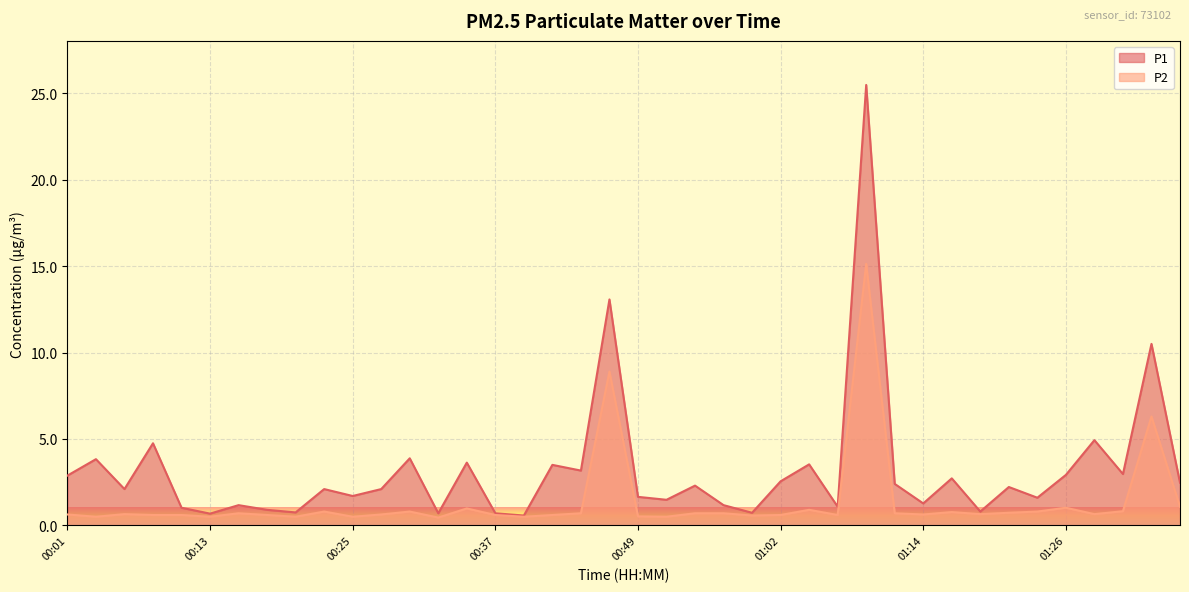

Reading left to right, transcribe all the data shown in this chart.

P1: 00:01=2.9	00:03=3.8	00:06=2.1	00:08=4.8	00:10=1.0	00:13=0.7	00:15=1.2	00:18=0.9	00:20=0.8	00:23=2.1	00:25=1.7	00:28=2.1	00:30=3.9	00:32=0.7	00:35=3.6	00:37=0.7	00:40=0.6	00:42=3.5	00:45=3.2	00:47=13.1	00:49=1.6	00:52=1.5	00:54=2.3	00:57=1.2	00:59=0.7	01:02=2.5	01:04=3.5	01:07=1.1	01:09=25.5	01:11=2.4	01:14=1.3	01:16=2.7	01:19=0.8	01:21=2.2	01:24=1.6	01:26=2.9	01:28=4.9	01:31=3.0	01:33=10.5	01:36=2.5
P2: 00:01=0.6	00:03=0.5	00:06=0.7	00:08=0.6	00:10=0.6	00:13=0.5	00:15=0.7	00:18=0.6	00:20=0.5	00:23=0.8	00:25=0.5	00:28=0.6	00:30=0.8	00:32=0.5	00:35=1.0	00:37=0.6	00:40=0.5	00:42=0.6	00:45=0.7	00:47=8.9	00:49=0.5	00:52=0.5	00:54=0.7	00:57=0.7	00:59=0.6	01:02=0.6	01:04=0.9	01:07=0.6	01:09=15.1	01:11=0.7	01:14=0.6	01:16=0.8	01:19=0.7	01:21=0.7	01:24=0.8	01:26=1.0	01:28=0.7	01:31=0.8	01:33=6.3	01:36=1.1